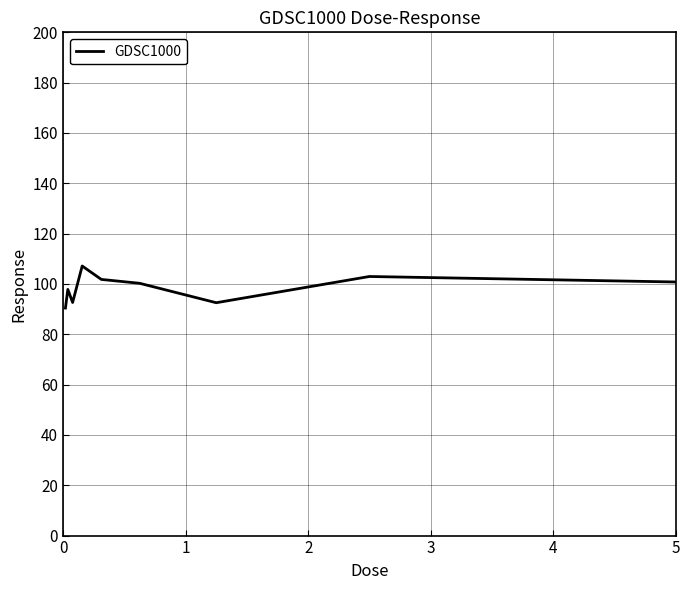

What is the greatest value displayed?

107.1